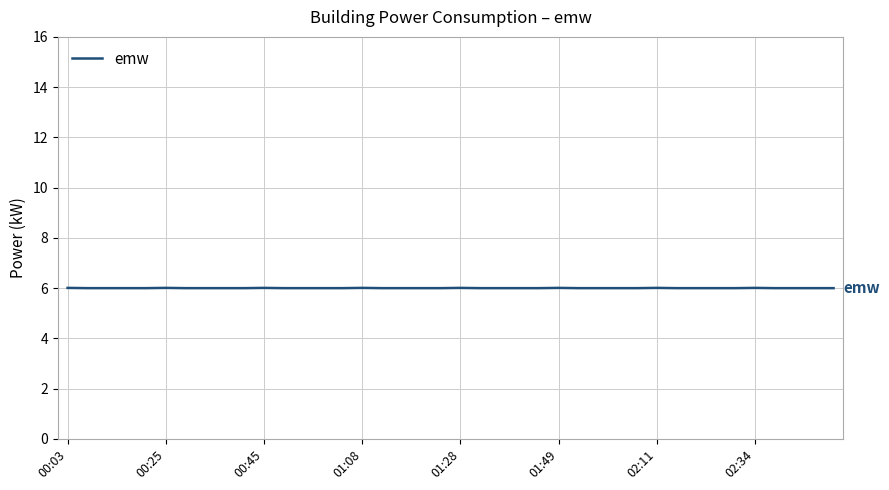

What is the greatest value displayed?

6.0